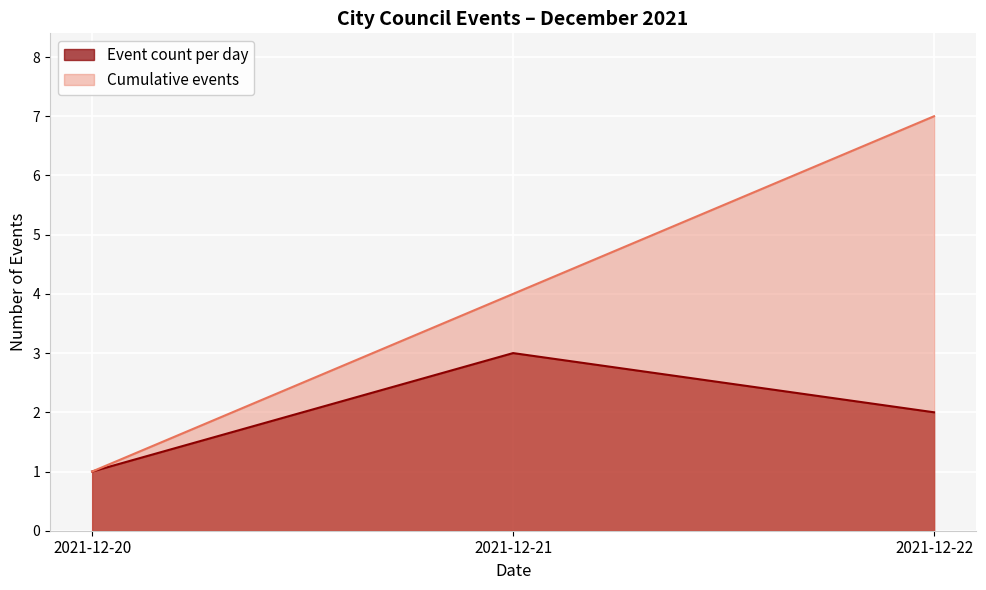

Reading right to left, list all the values displayed in this chart.

Event count per day: 2	3	1
Cumulative events: 7	4	1